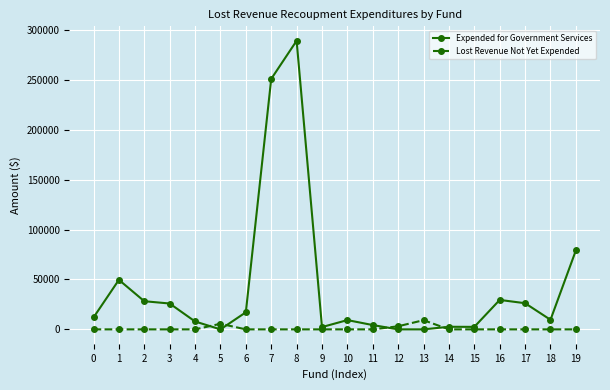

Count the number of data series in this chart.

2